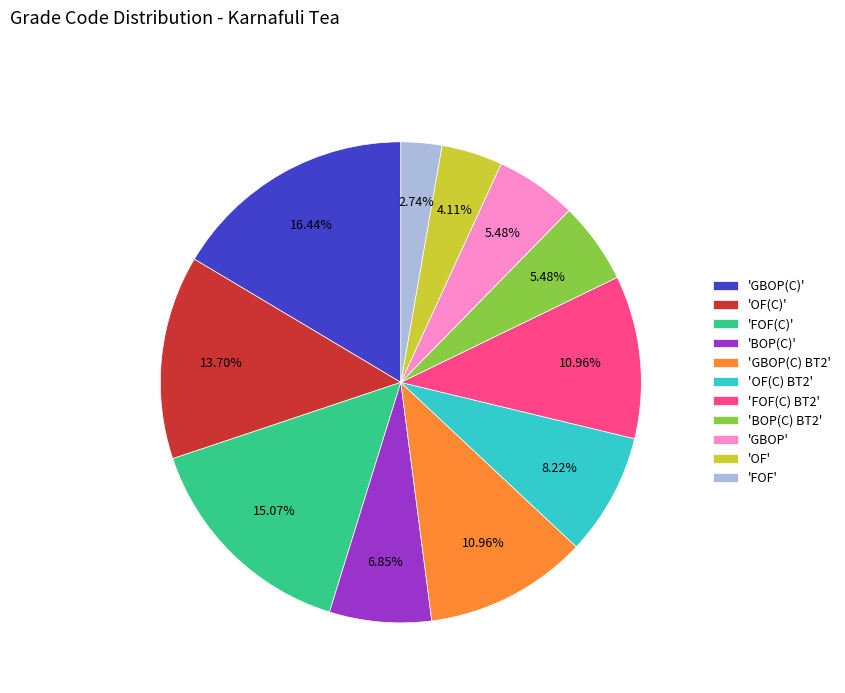

How many slices are in this pie chart?

11